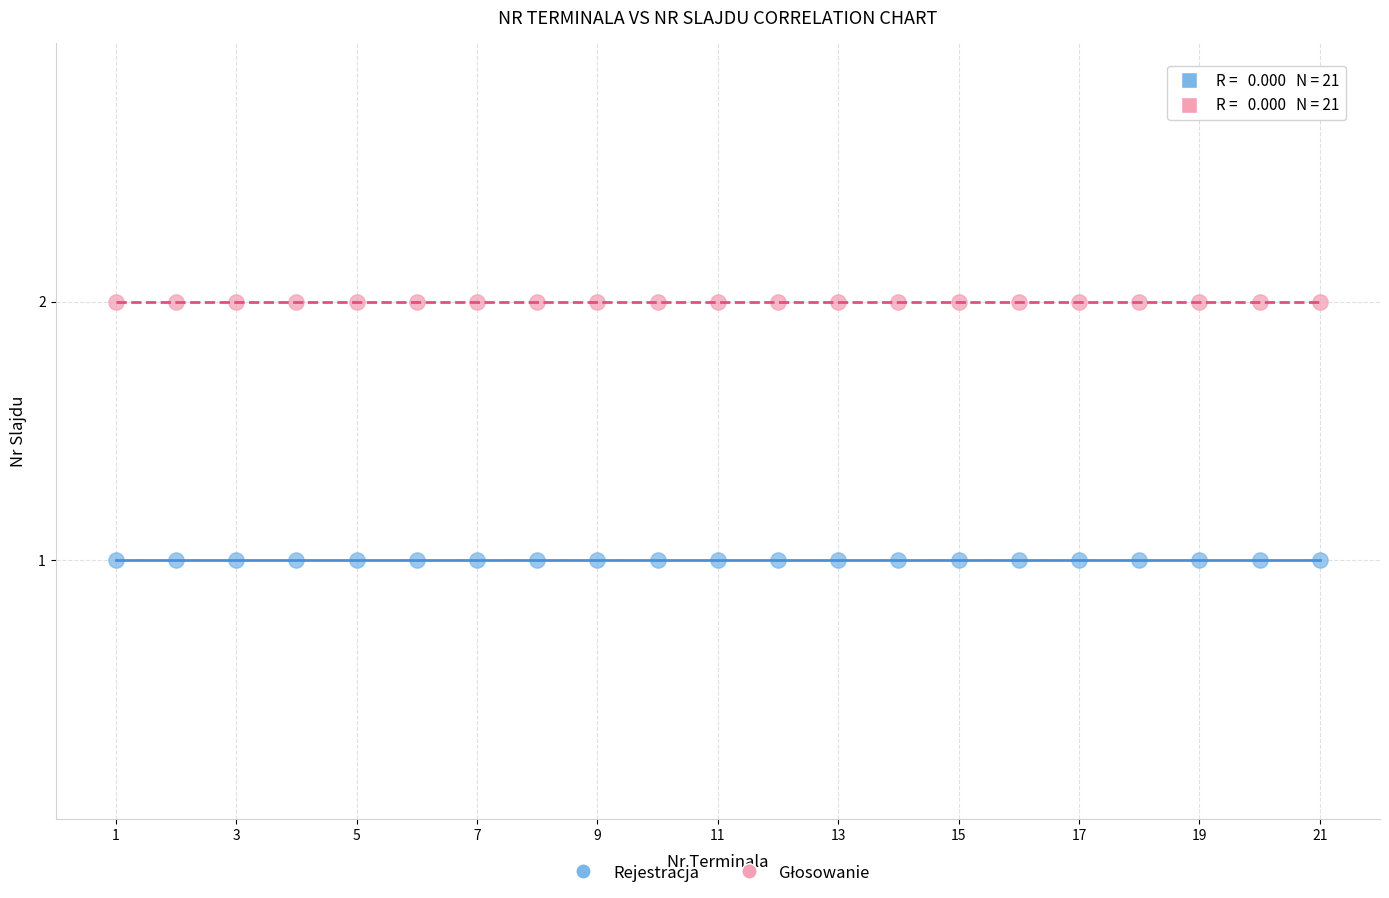

Which series reaches the minimum Y coordinate?

Rejestracja